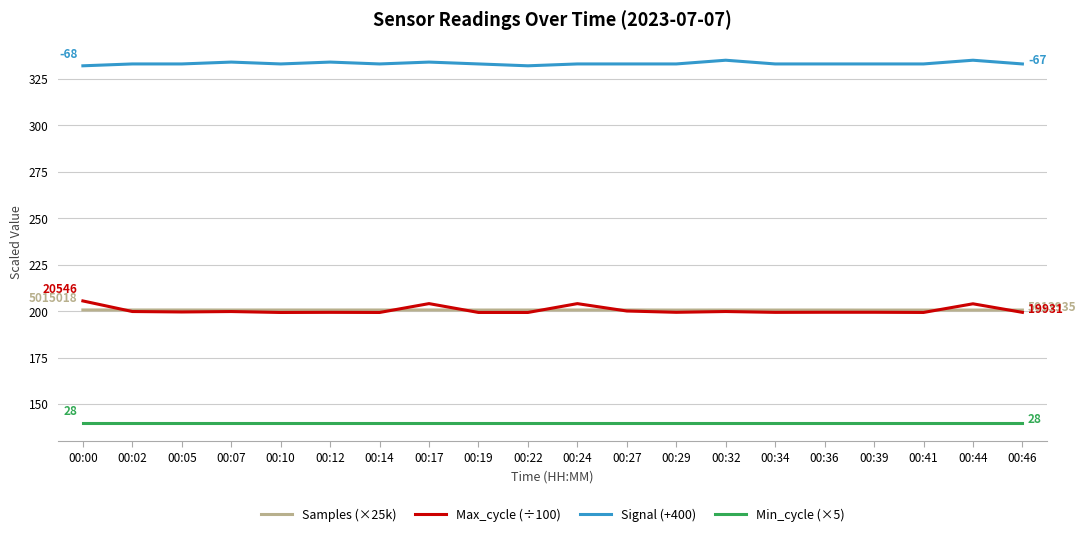

What is the maximum value for Signal (+400)?

335.0